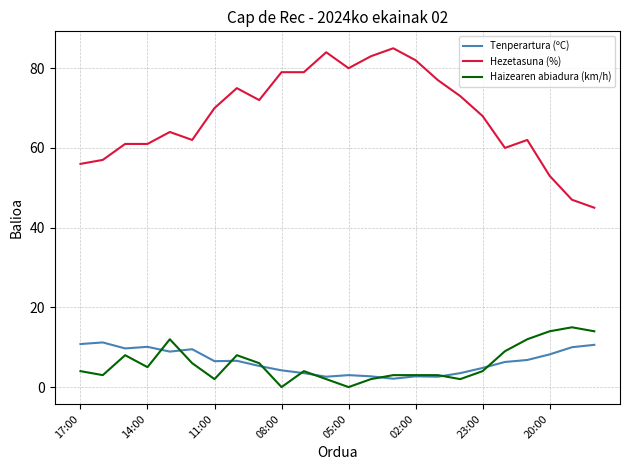

Which series has the largest total across all categories?

Hezetasuna (%)